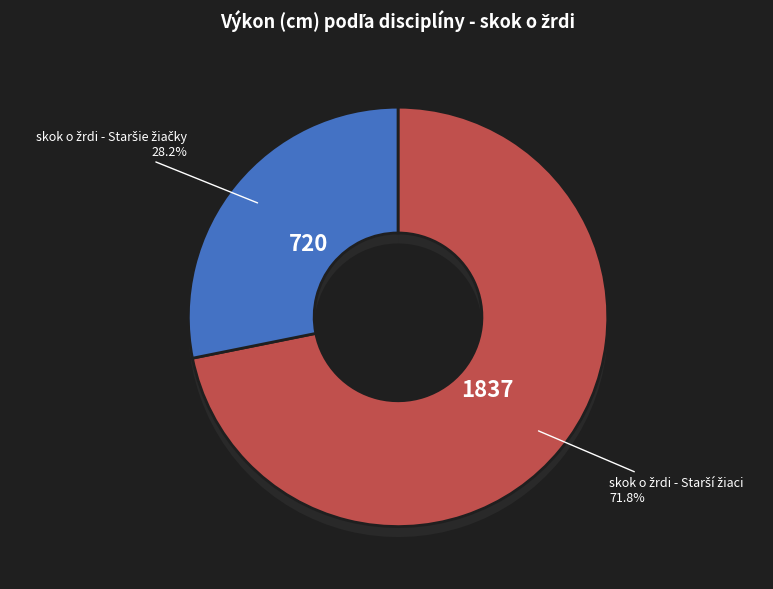

Is the sum of Fürhoffer Samuel and Vozár Timotej greater than half?

No